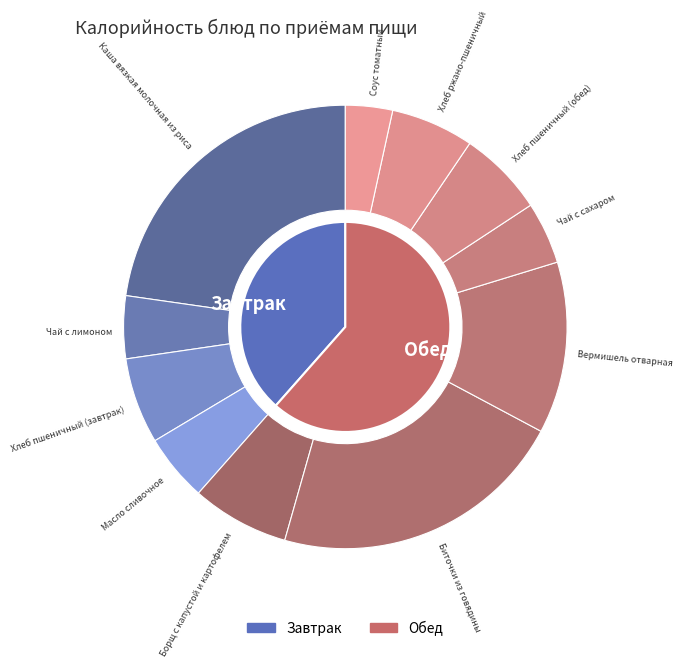

Combined, what portion of the pie is Хлеб пшеничный (обед) and Хлеб пшеничный (завтрак)?

12.5%